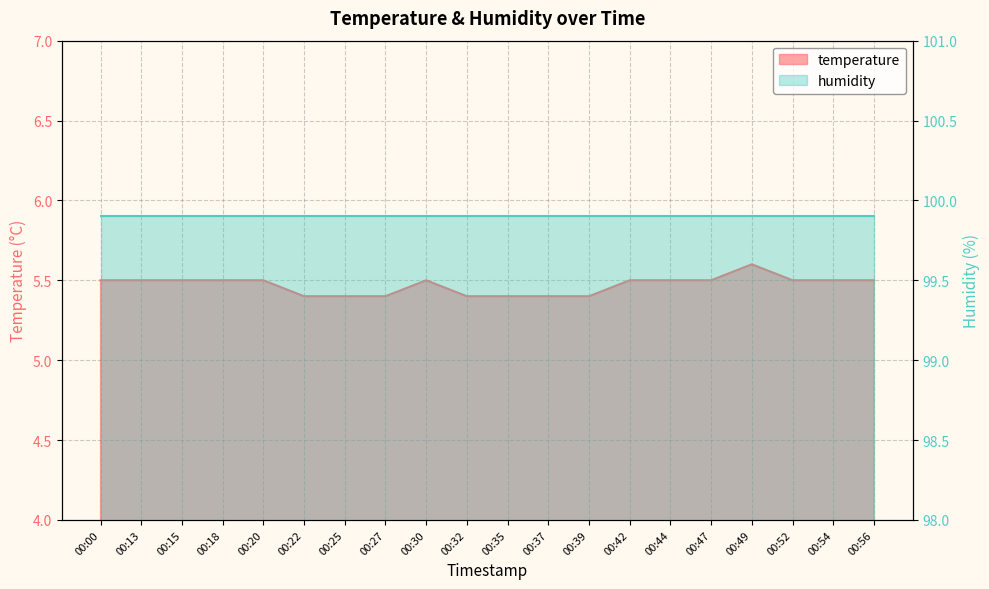

Which has a higher value, 00:22 or 00:37?

00:22